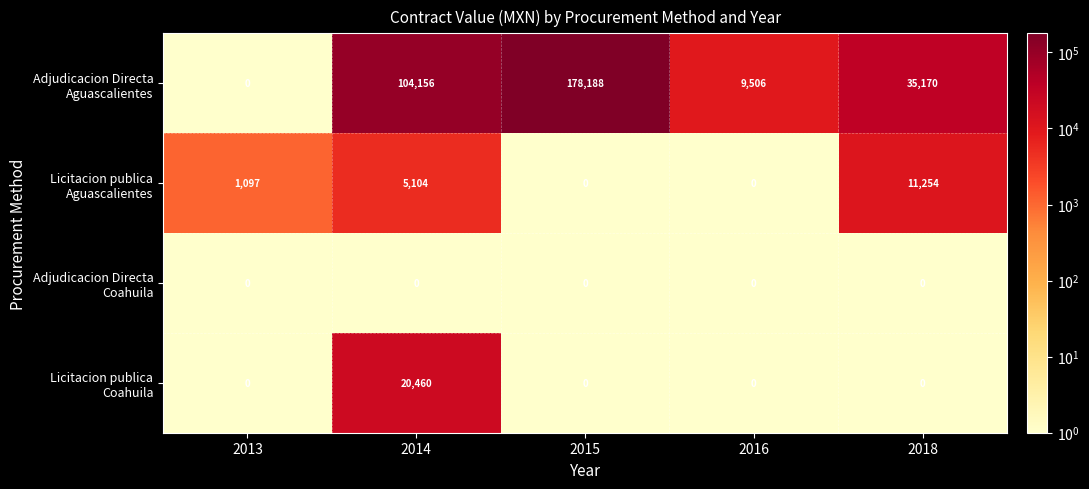

At which category is the sum across all series the highest?

2015